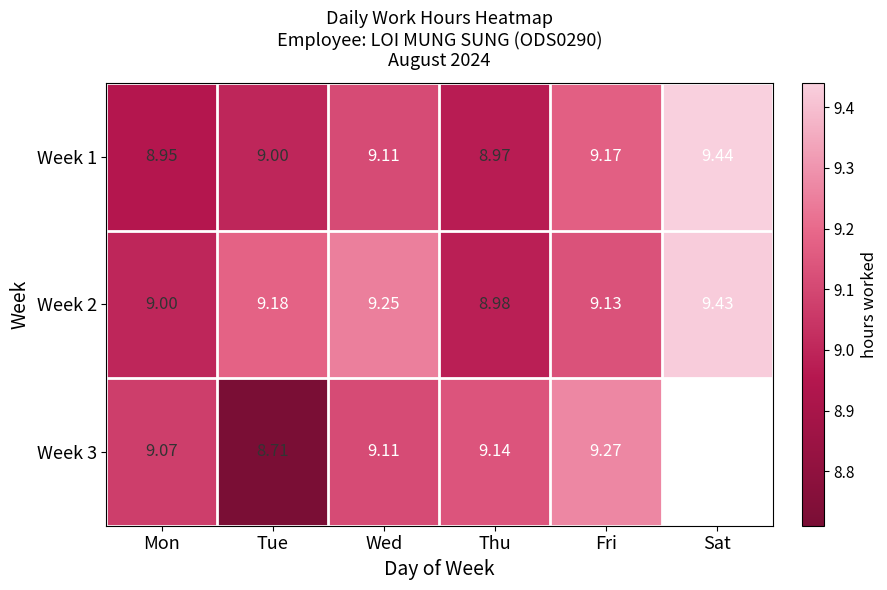

What is the minimum value shown in the chart?

8.7